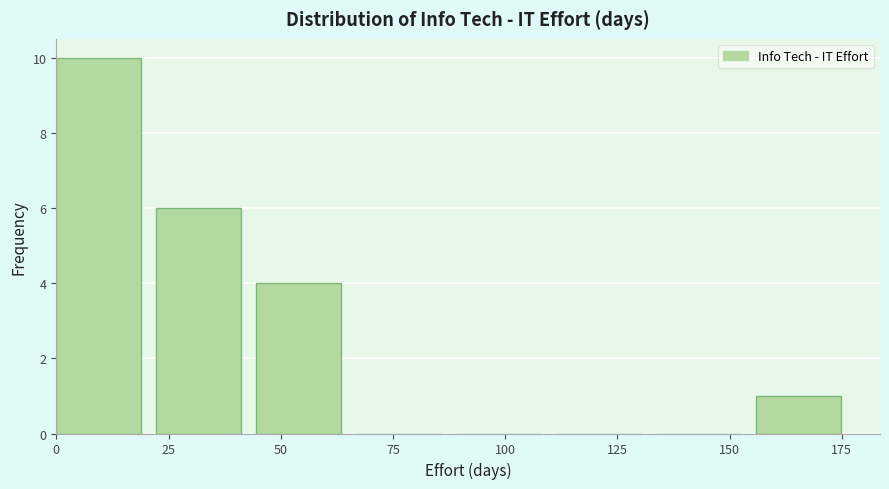

Reading left to right, transcribe this chart: for each bar, give the range it covers on the x-axis and its height. Neither the bar edges nor the heights are printed on the chart, so give them approximately, as read against the axes.

0 to 20: 10
20 to 45: 6
45 to 65: 4
65 to 90: 0
90 to 110: 0
110 to 135: 0
135 to 155: 0
155 to 180: 1